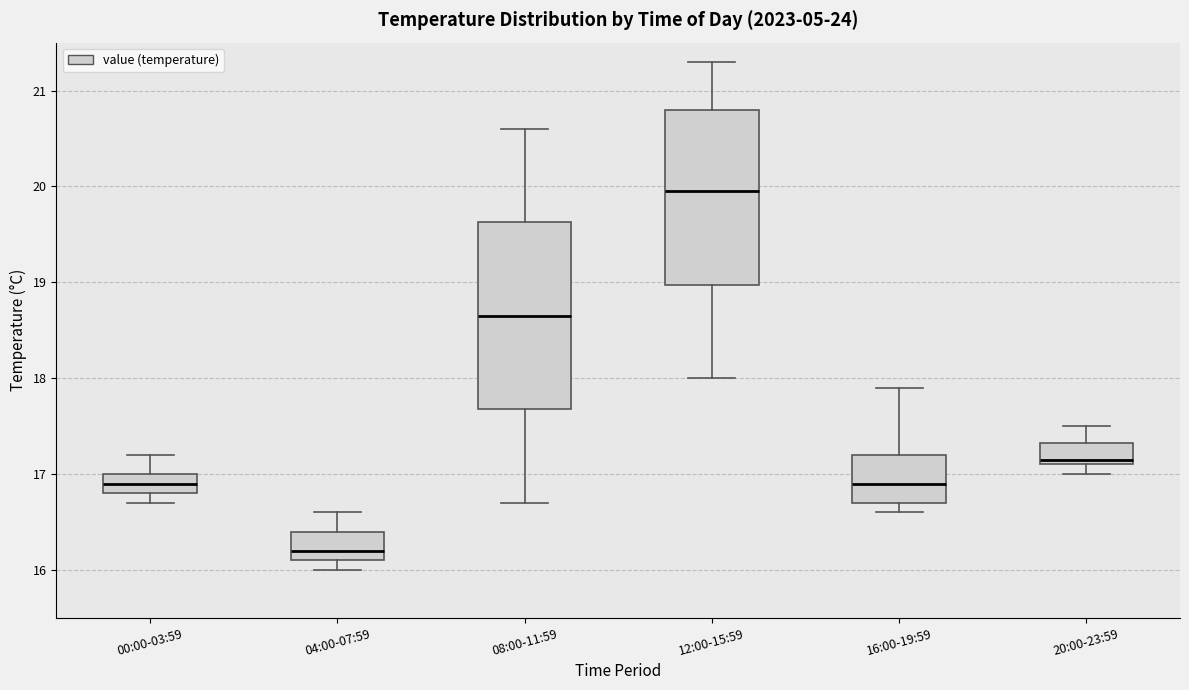

Reading left to right, read every box against the y-axis: the position of its median line, the range the box covers, and the ends of its whiskers. The values are not printed on the chart, so give them approximately, as read against the axis.

00:00-03:59: median 16.9, box 16.8 to 17.0, whiskers 16.7 to 17.2
04:00-07:59: median 16.2, box 16.1 to 16.4, whiskers 16.0 to 16.6
08:00-11:59: median 18.7, box 17.7 to 19.6, whiskers 16.7 to 20.6
12:00-15:59: median 20.0, box 19.0 to 20.8, whiskers 18.0 to 21.3
16:00-19:59: median 16.9, box 16.7 to 17.2, whiskers 16.6 to 17.9
20:00-23:59: median 17.2, box 17.1 to 17.3, whiskers 17.0 to 17.5